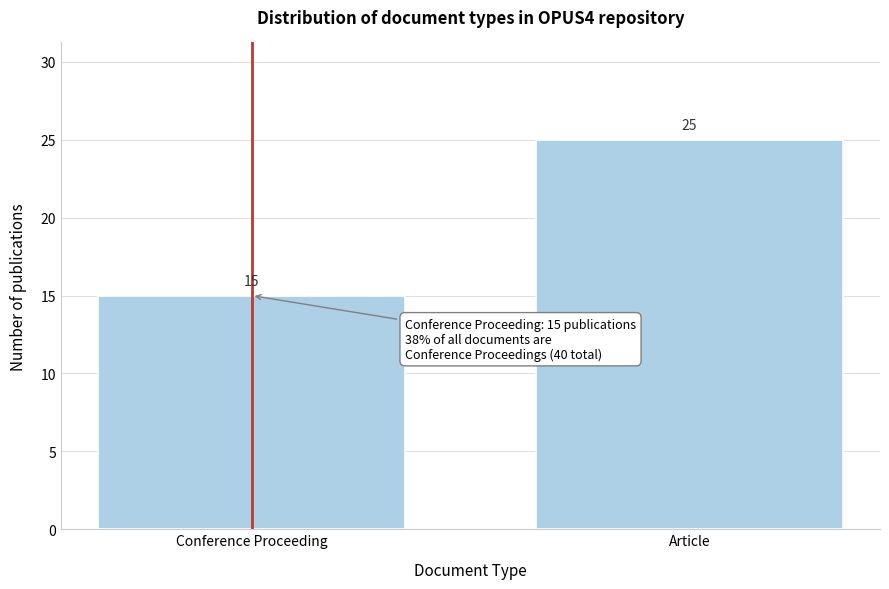

Reading left to right, list all the values displayed in this chart.

Conference Proceeding=15	Article=25